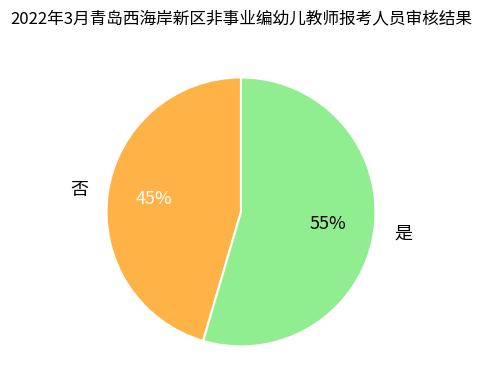

Which slice represents more than half of the pie?

是